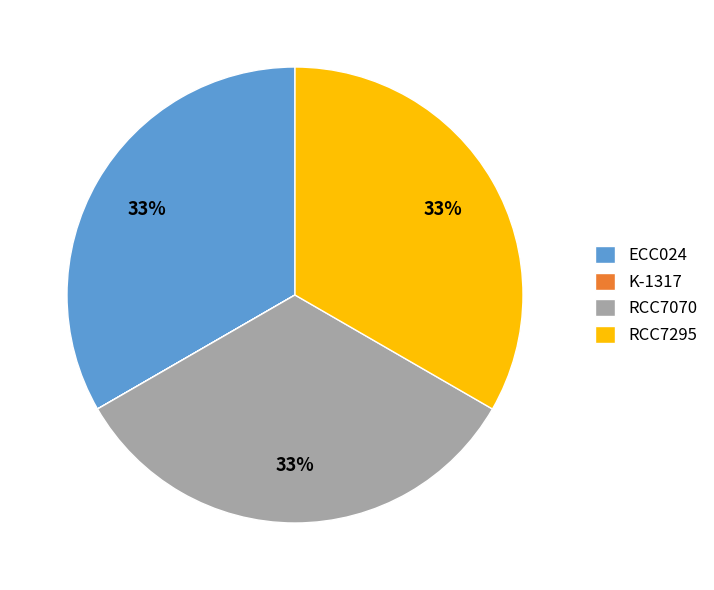

Is there a majority slice in this chart?

No